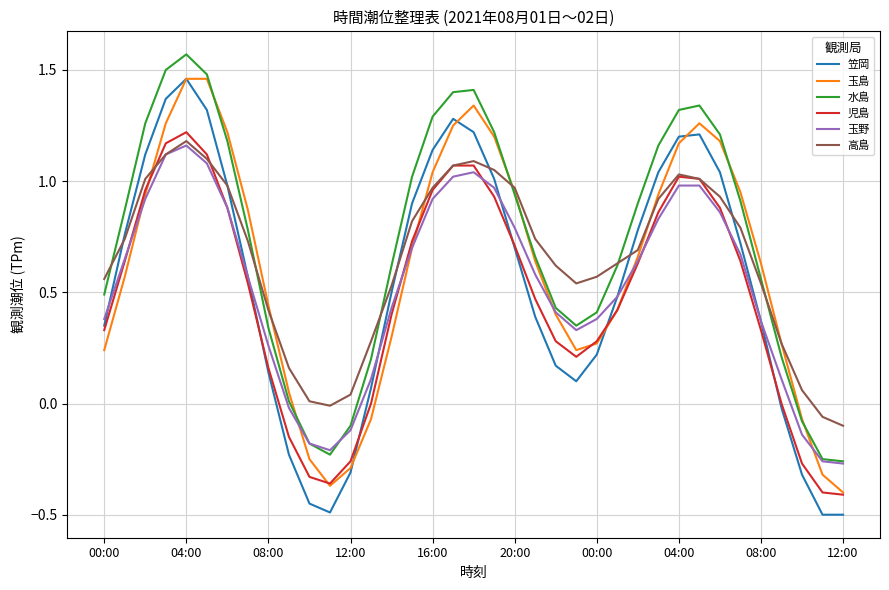

Which series has the widest spread of values?

笠岡